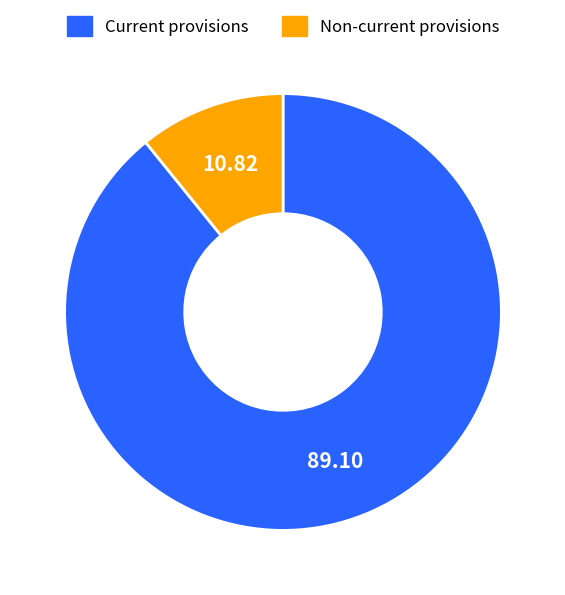

Rank the categories by value from highest to lowest.

Current provisions, Non-current provisions